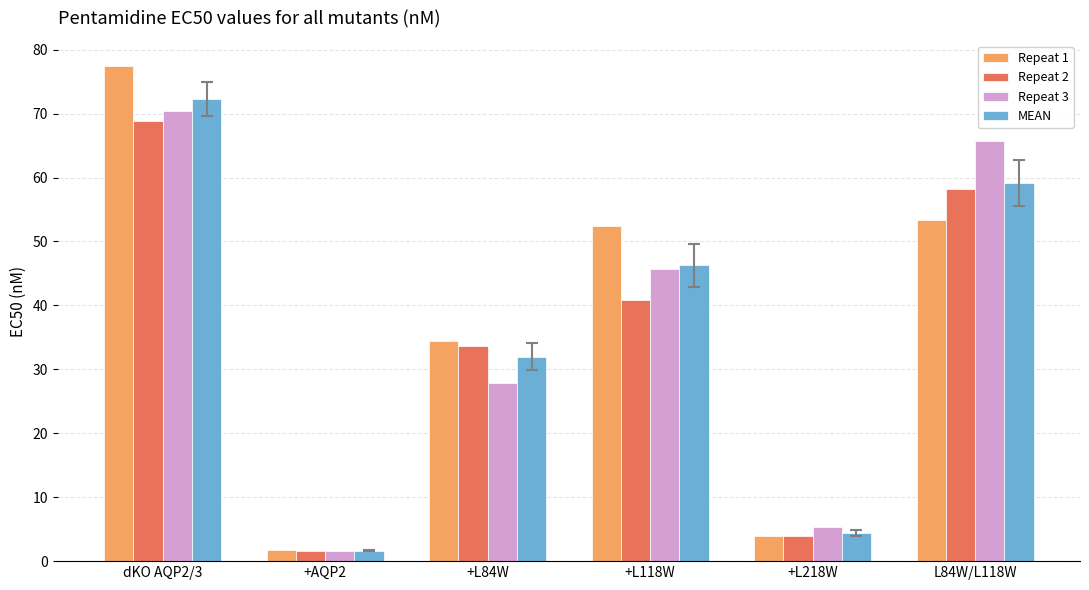

What is the total value across all series at +L118W?

185.2